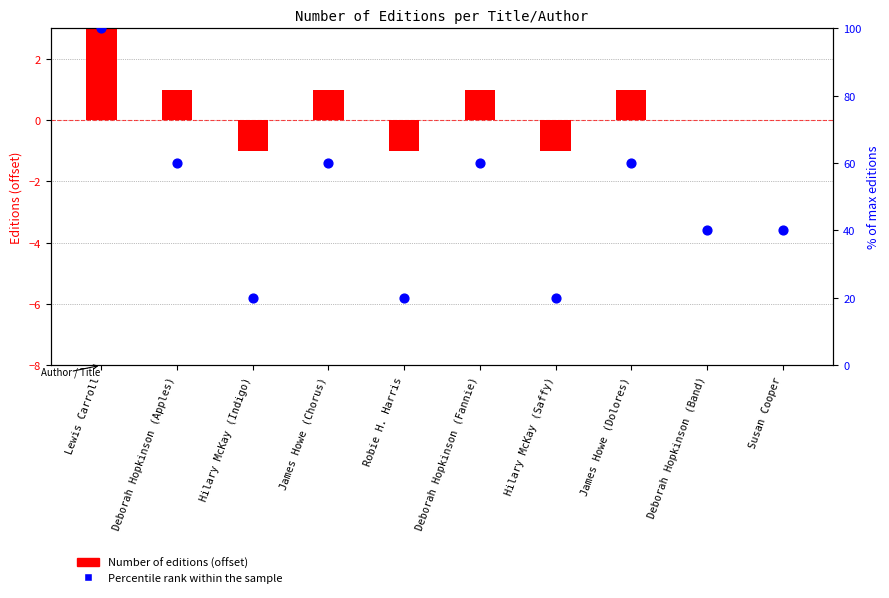

Which series has the widest spread of Y values?

Percentile rank (% of max editions)